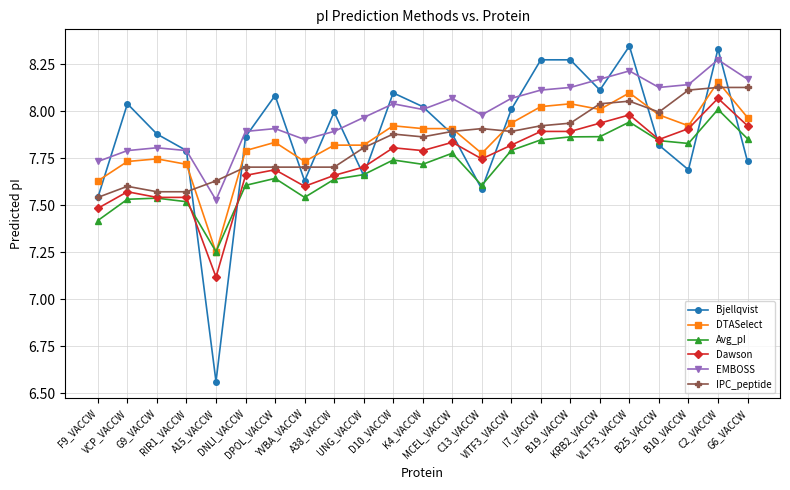

What is the label of the 22nd point from the left?

C2_VACCW